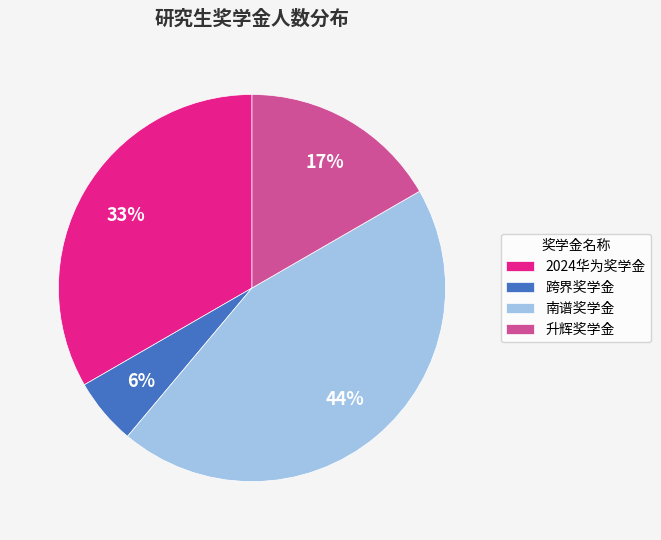

To the nearest percent, what is the average slice percentage?

25%